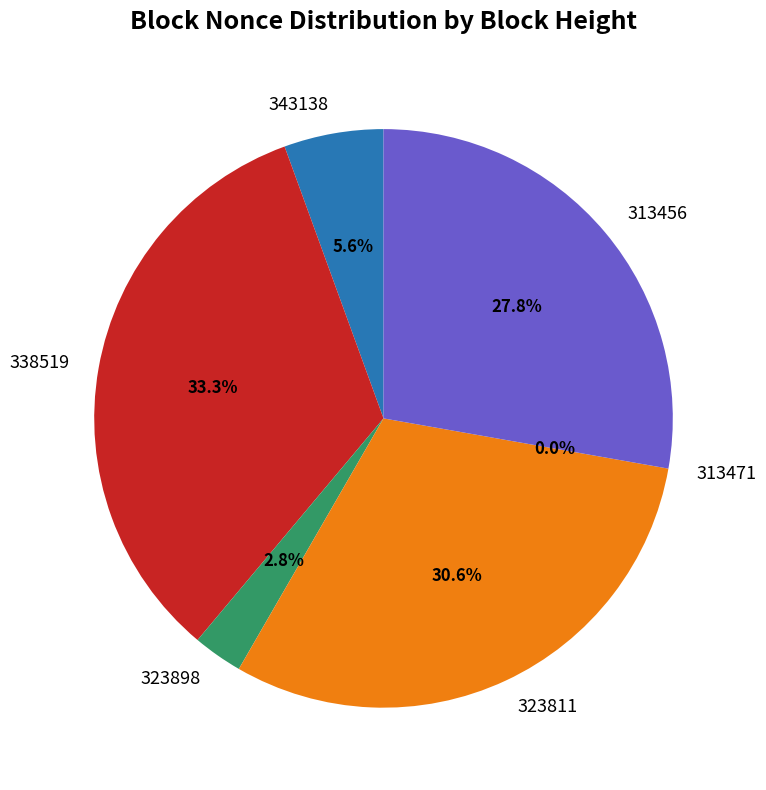

Does 323811 represent more than half of the total?

No